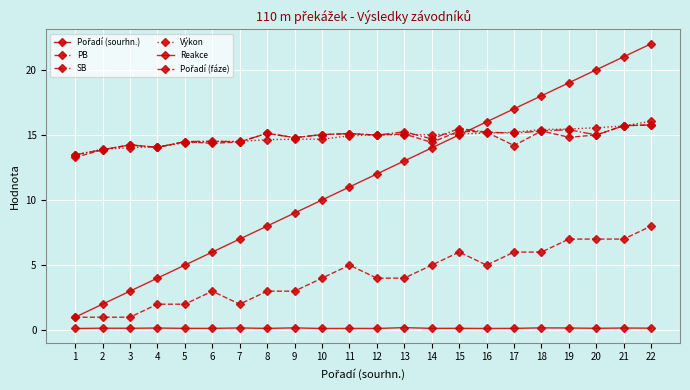

Is this an area chart (filled region under the line)?

No